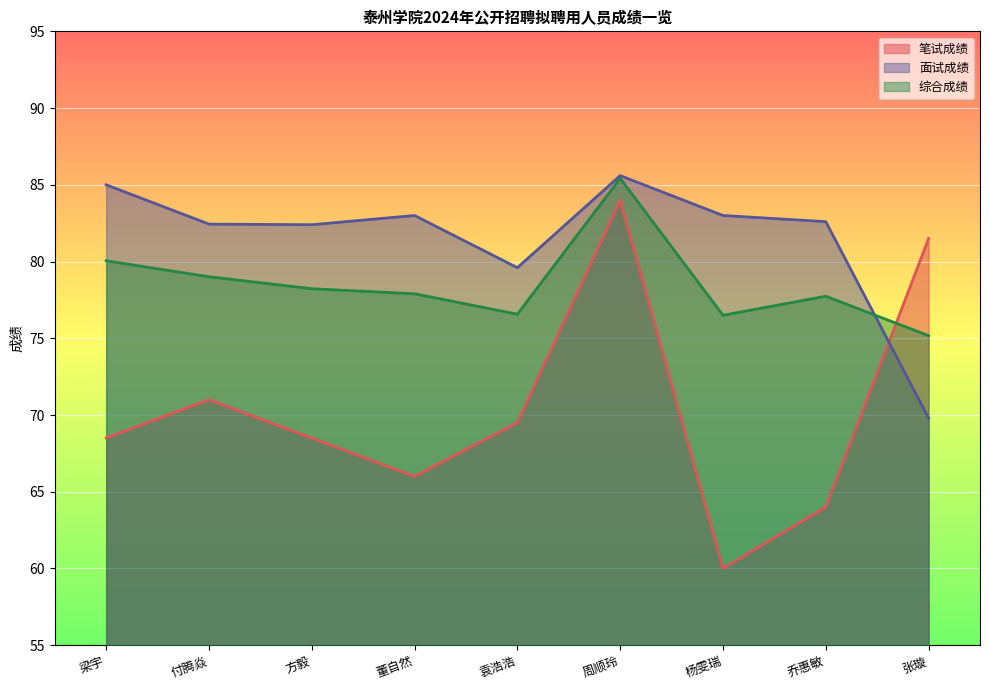

After their last crossing, which series has the higher values: 综合成绩 or 笔试成绩?

笔试成绩